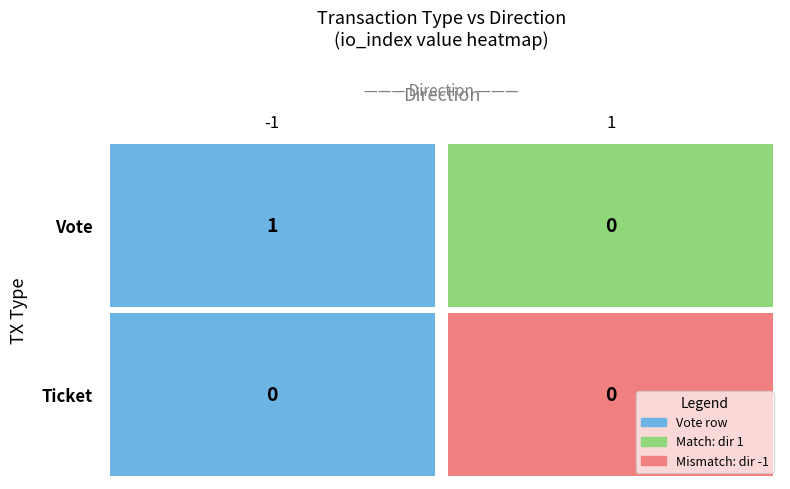

The Vote series shows 2 at direction_-1. True or false?

False